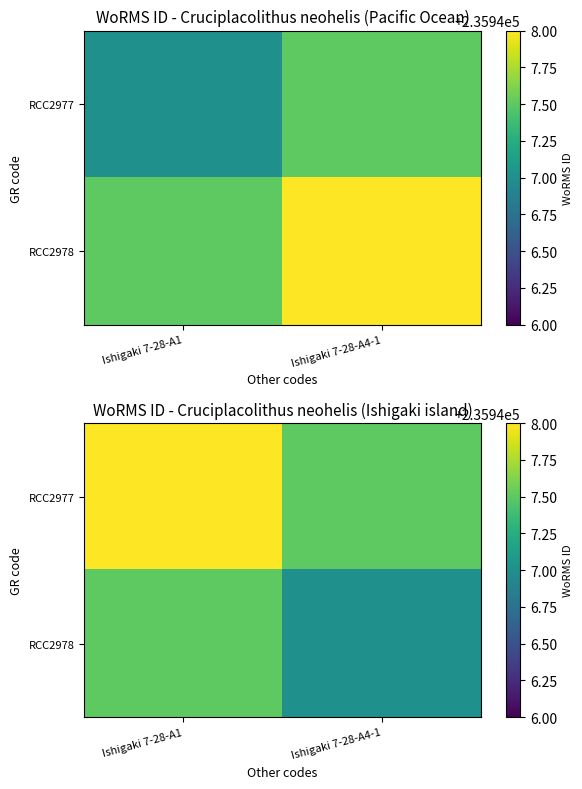

Rank the series at Ishigaki 7-28-A1 from lowest to highest value.

RCC2978, RCC2977